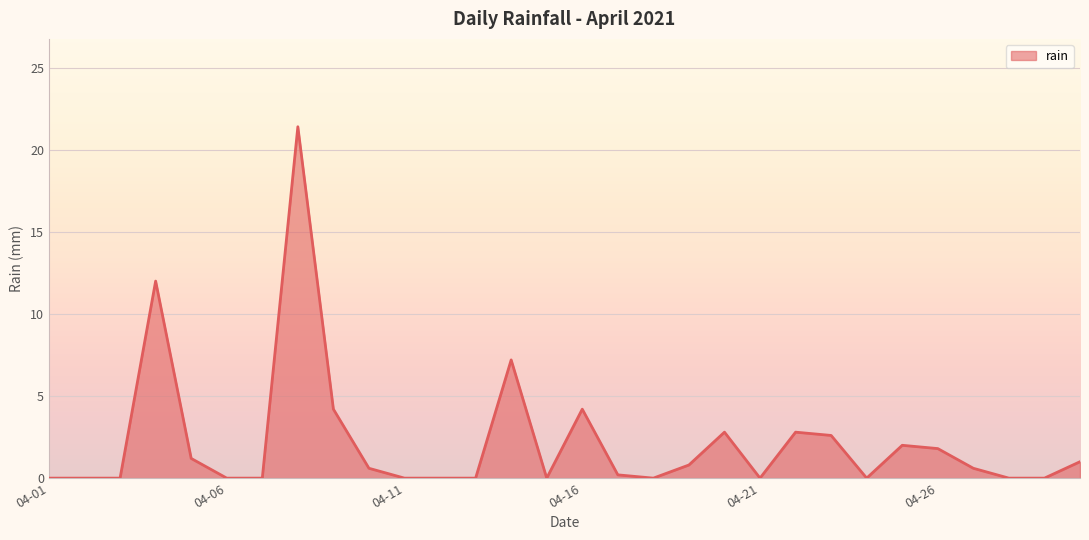

What is the greatest value displayed?

21.4